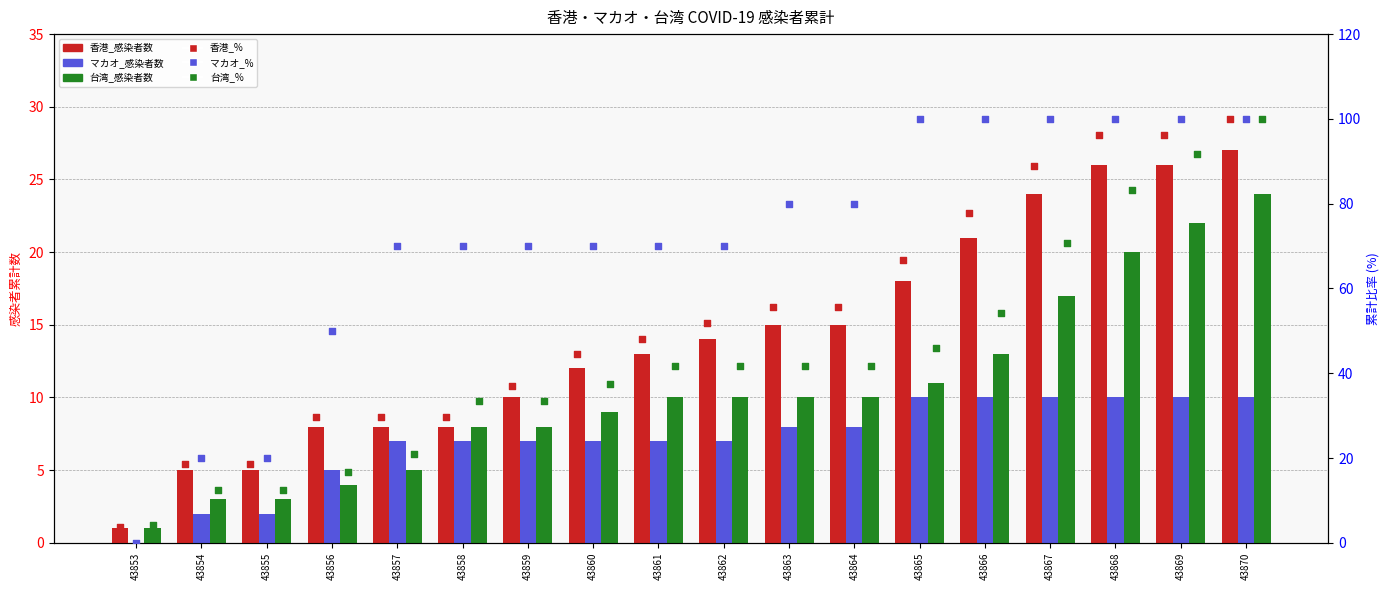

What are all the series names shown in the legend?

香港_感染者数, マカオ_感染者数, 台湾_感染者数, 香港_%, マカオ_%, 台湾_%